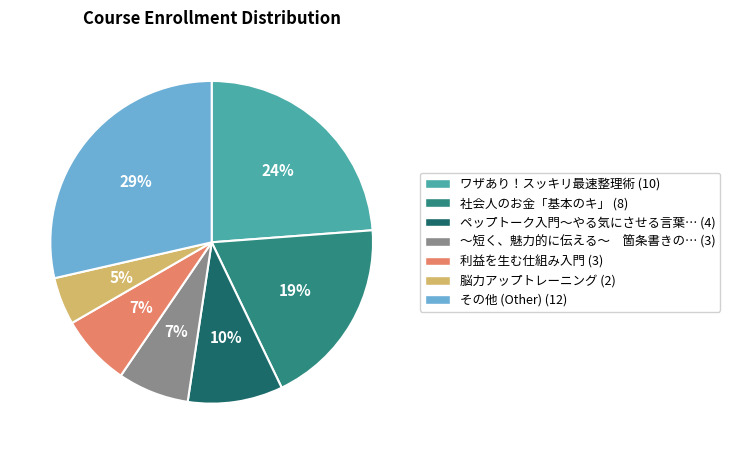

To the nearest percent, what is the average slice percentage?

14%